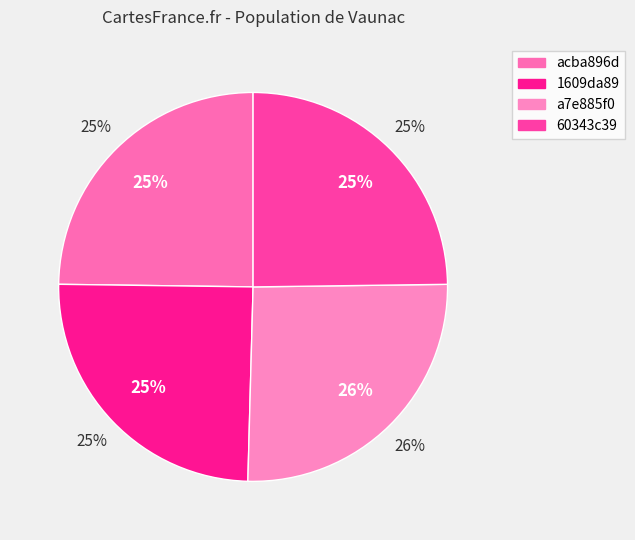

Rank the categories by value from lowest to highest.

60343c39, 1609da89, acba896d, a7e885f0